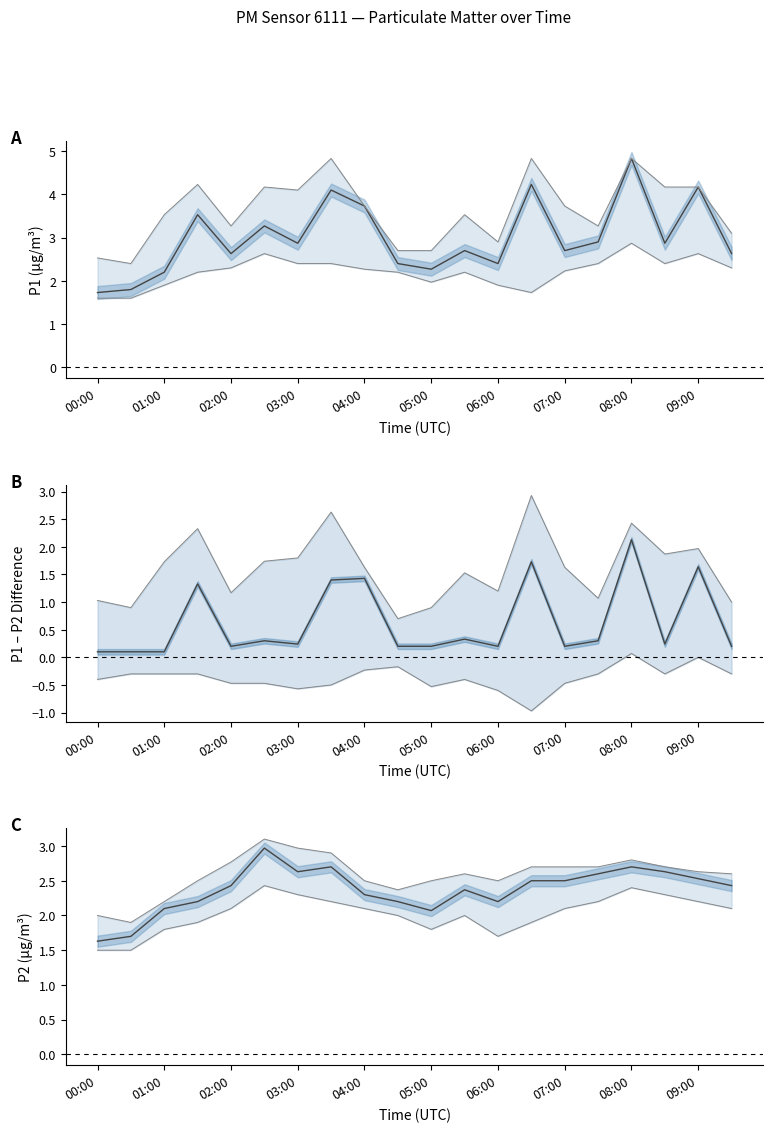

Is it true that P2 equals 4.1 at 17?

False